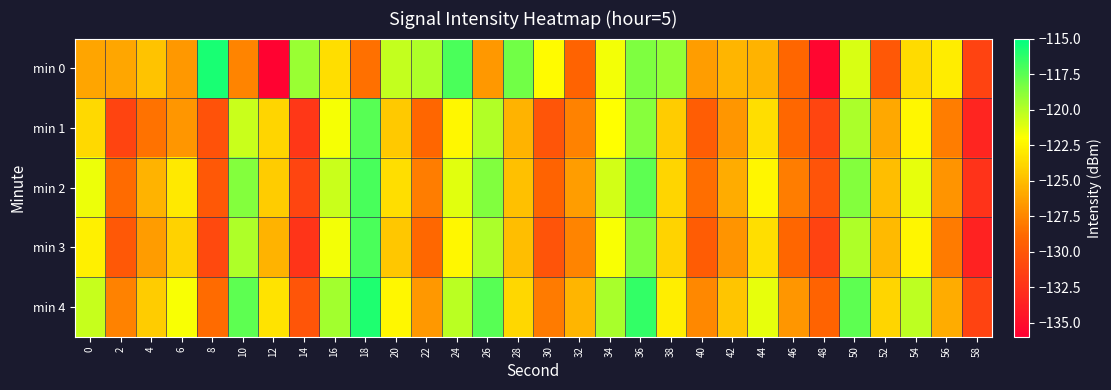

Which has a higher value, 24 or 4?

24